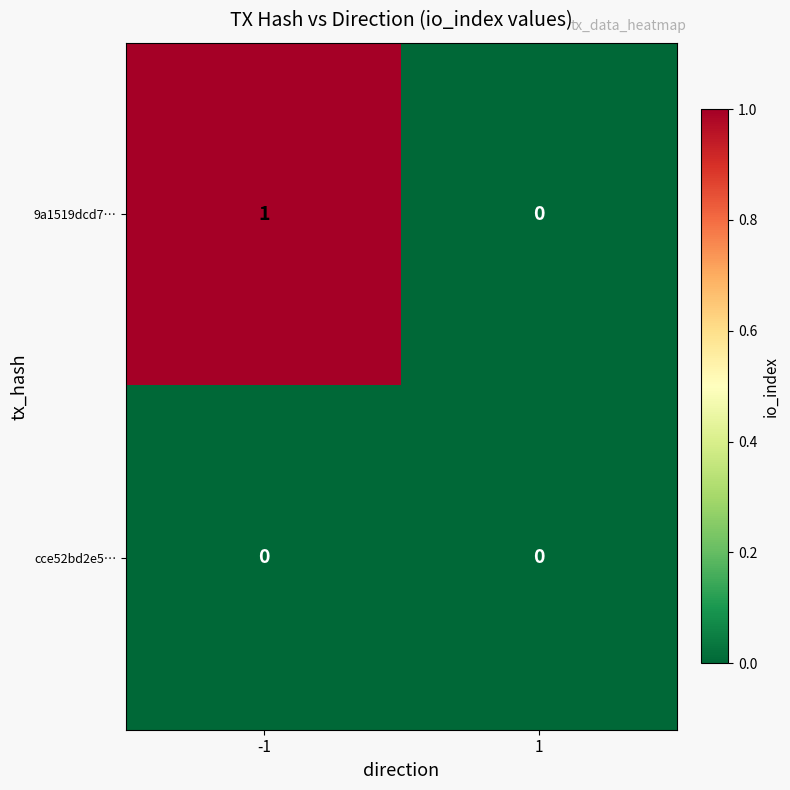

The cce52bd2e5… series shows 0 at 1. True or false?

True